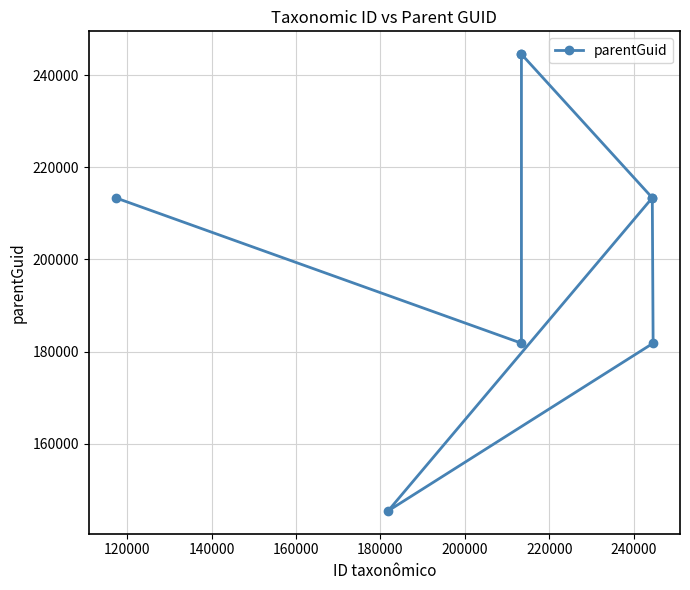

What is the greatest value displayed?

244568